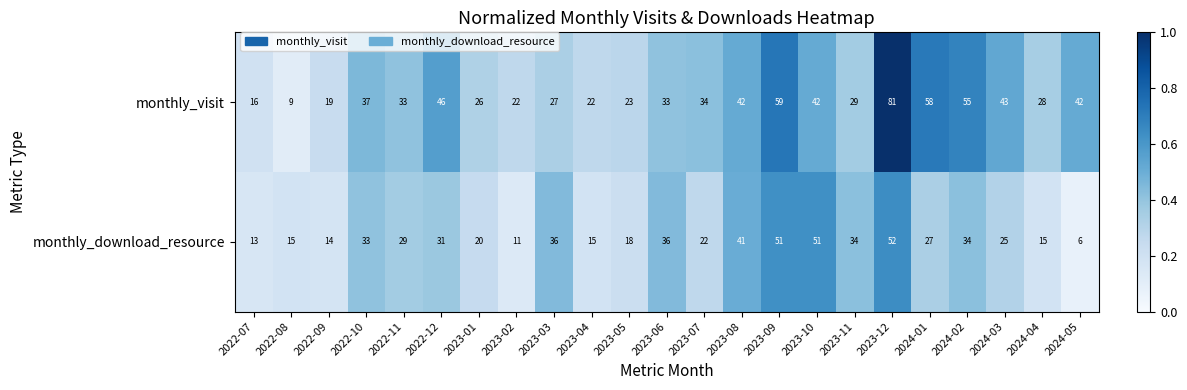

Which series changed the most between 2023-02 and 2023-12?

monthly_visit